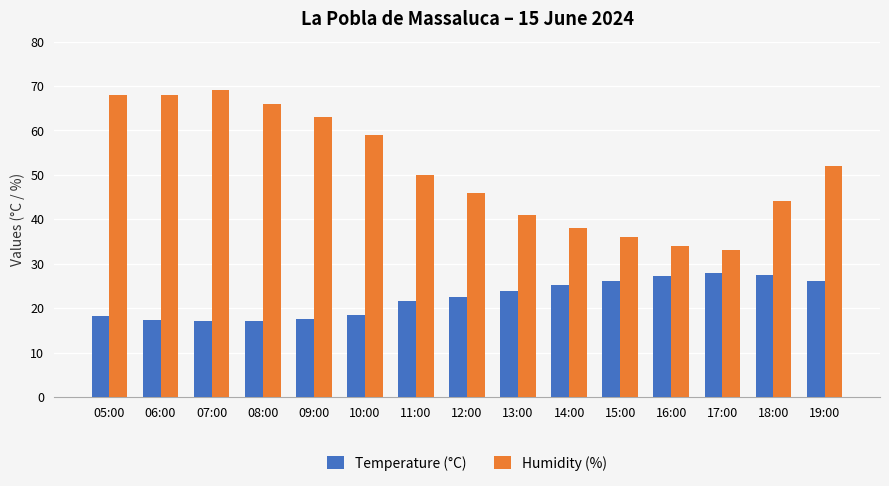

How many categories are shown in the chart?

15